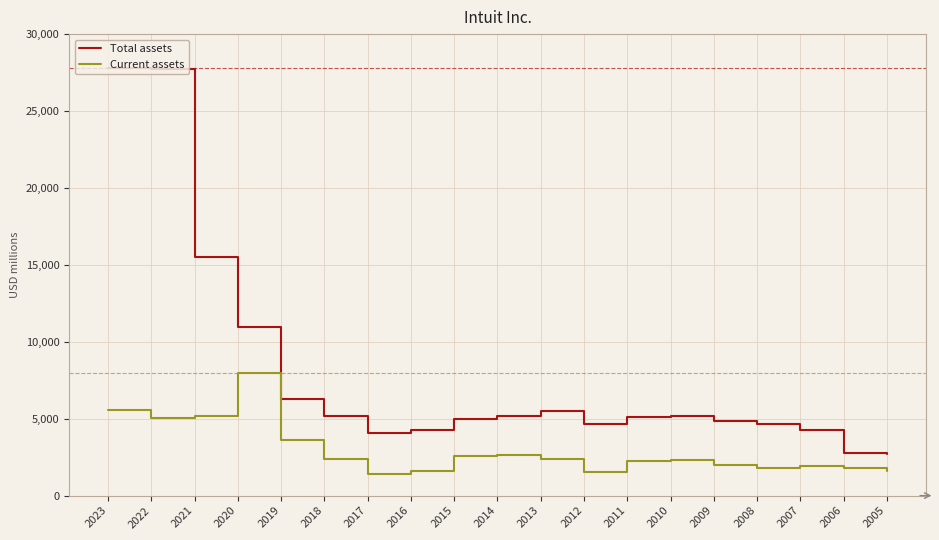

Is the value of Total assets at 2009 greater than the value of Current assets at 2019?

Yes